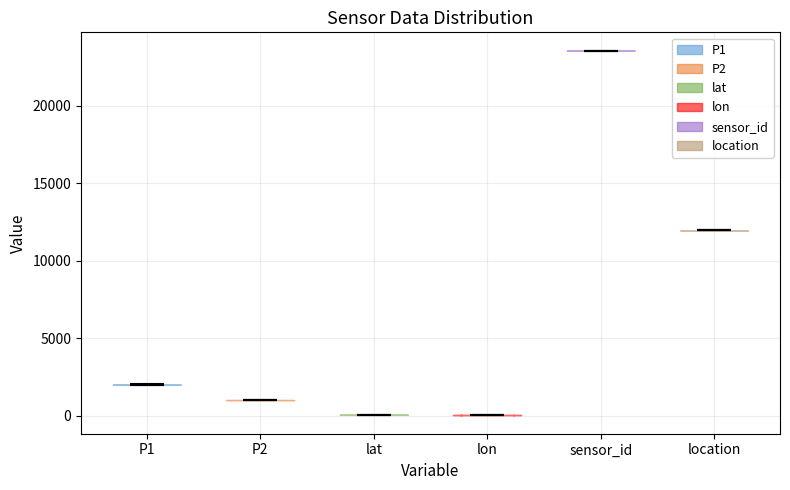

Reading left to right, read every violin against the y-axis: where its median line is, and the lowest and highest points it reaches. The values are not printed on the chart, so give them approximately, as read against the axis.

P1: median line 2000, lowest point 2000, highest point 2000
P2: median line 1000, lowest point 1000, highest point 1000
lat: median line 0, lowest point 0, highest point 0
lon: median line 0, lowest point 0, highest point 0
sensor_id: median line 23500, lowest point 23500, highest point 23500
location: median line 12000, lowest point 12000, highest point 12000